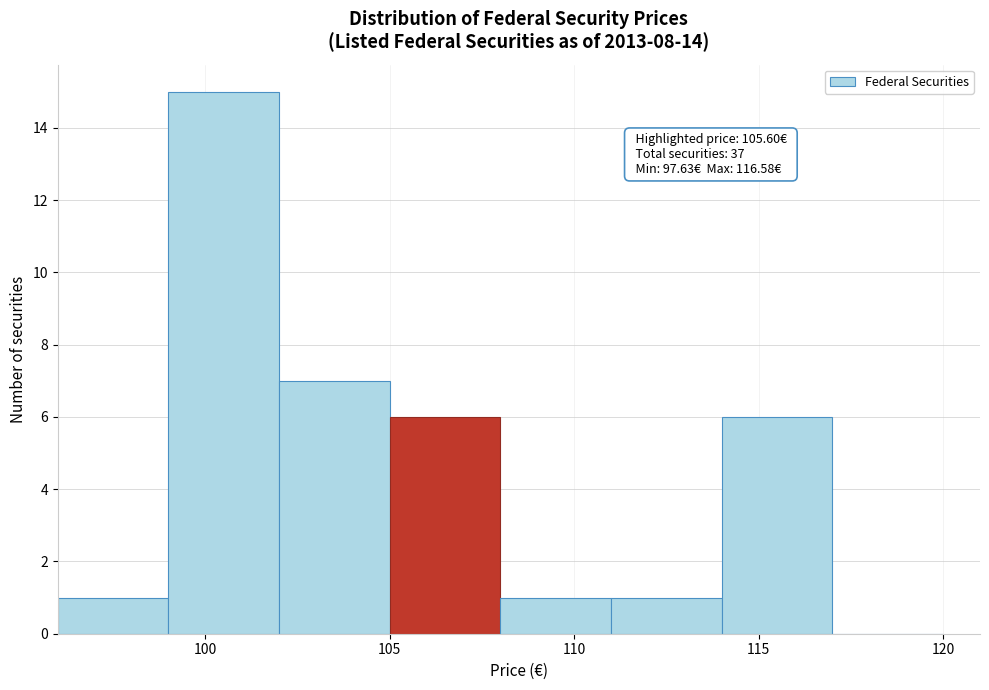

Over which range of the x-axis is the bar tallest?

99 to 102